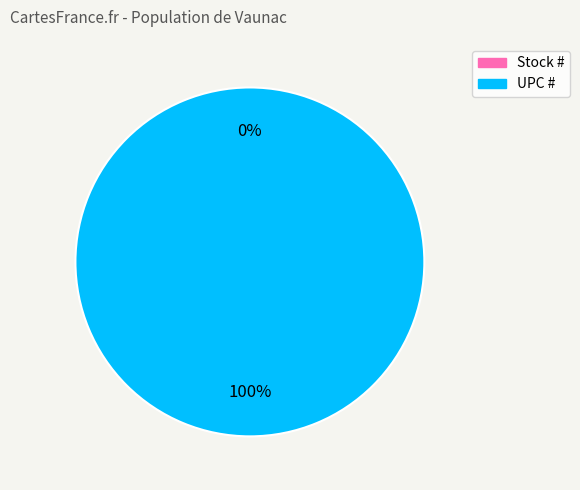

Which slice represents more than half of the pie?

UPC #